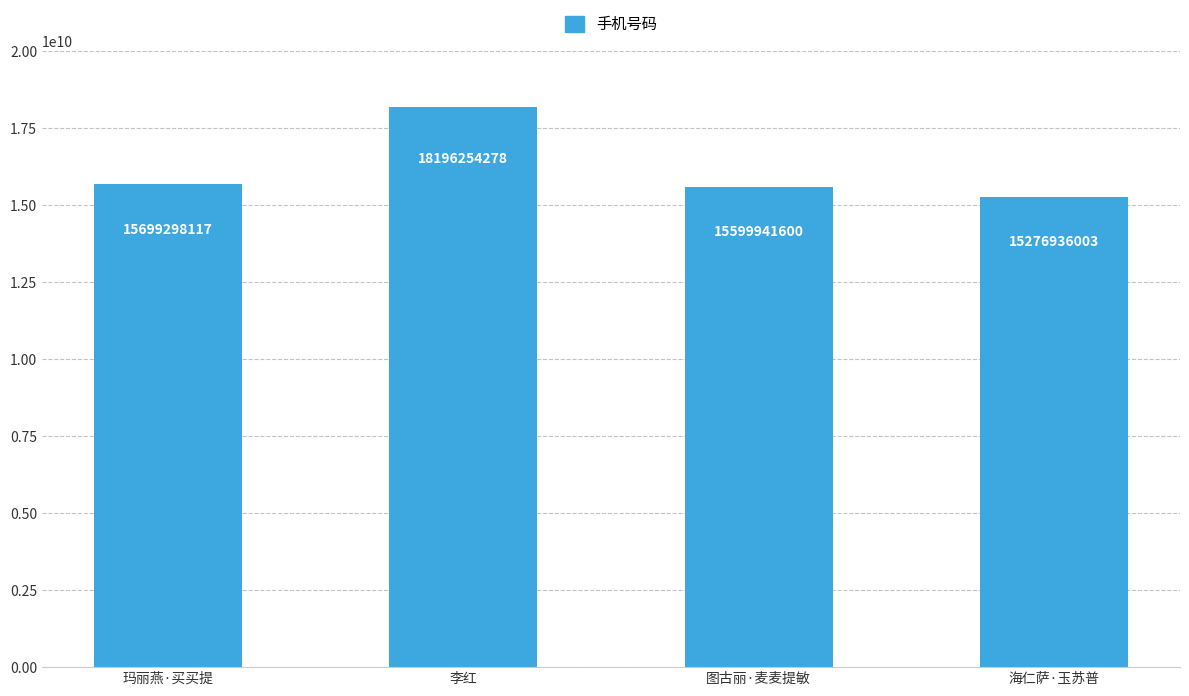

Reading left to right, what are all the values shown in this chart?

15699298117	18196254278	15599941600	15276936003